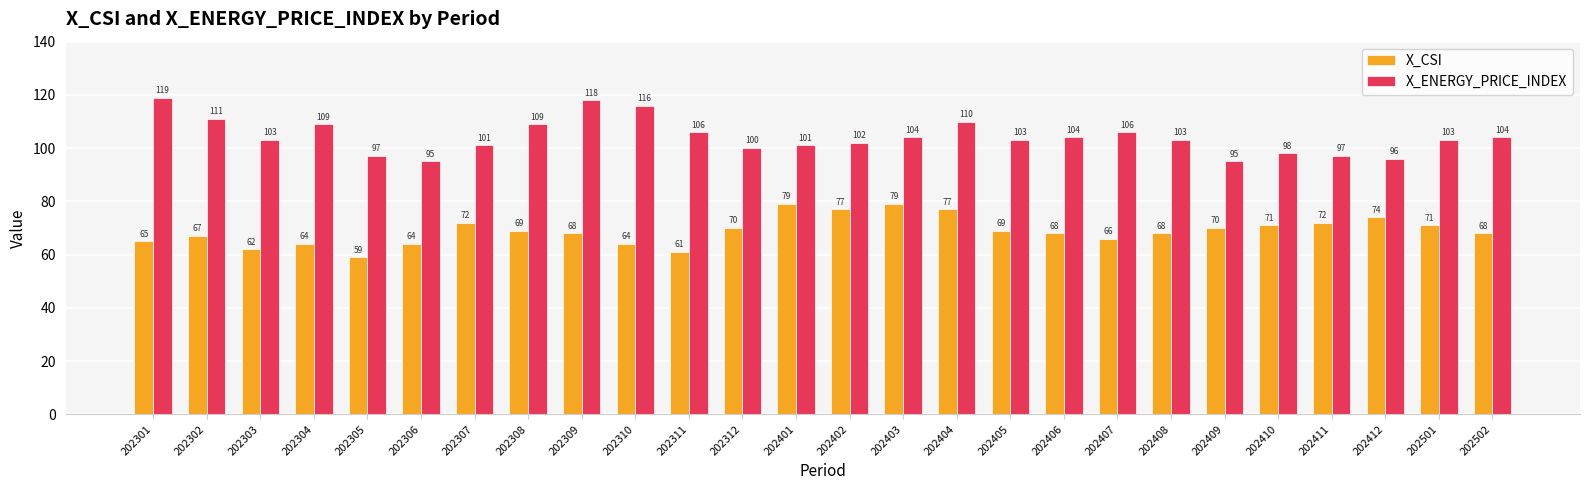

Reading left to right, transcribe all the data shown in this chart.

X_CSI: 65	67	62	64	59	64	72	69	68	64	61	70	79	77	79	77	69	68	66	68	70	71	72	74	71	68
X_ENERGY_PRICE_INDEX: 119	111	103	109	97	95	101	109	118	116	106	100	101	102	104	110	103	104	106	103	95	98	97	96	103	104